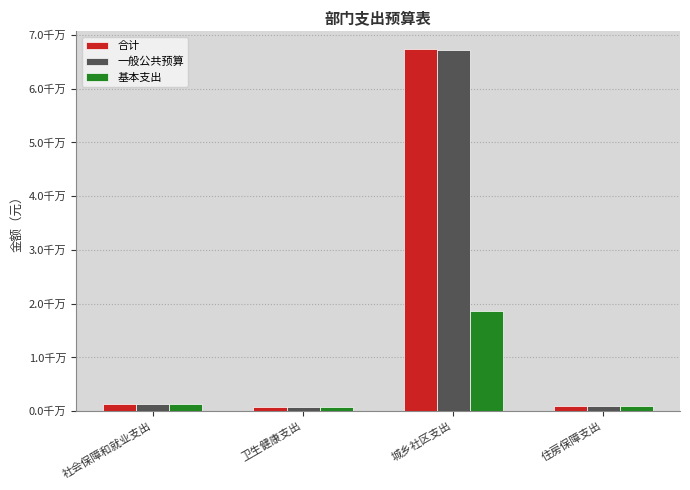

What is the difference between the second highest and second lowest values in the 基本支出 series?

438081.9